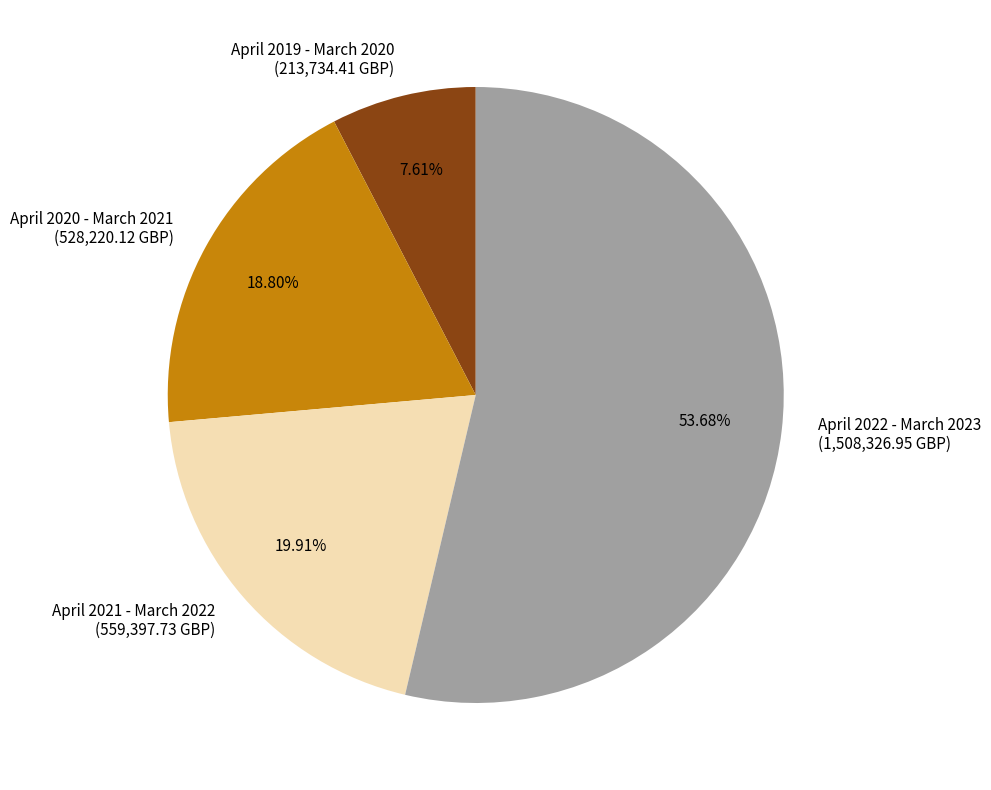

How much of the chart is everything except April 2022 - March 2023?

46.3%